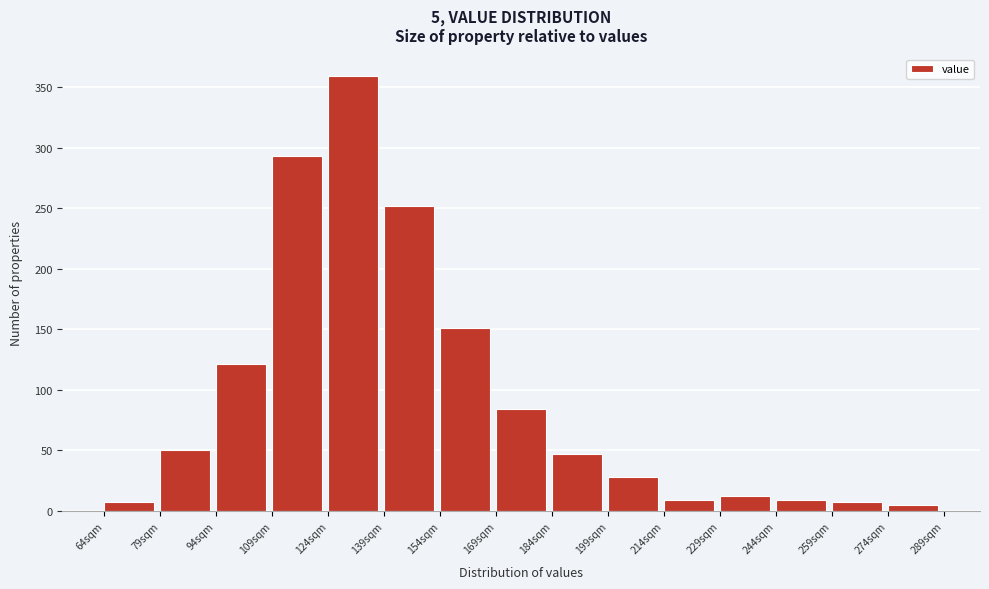

Which range on the x-axis has the tallest bar?

124 to 140